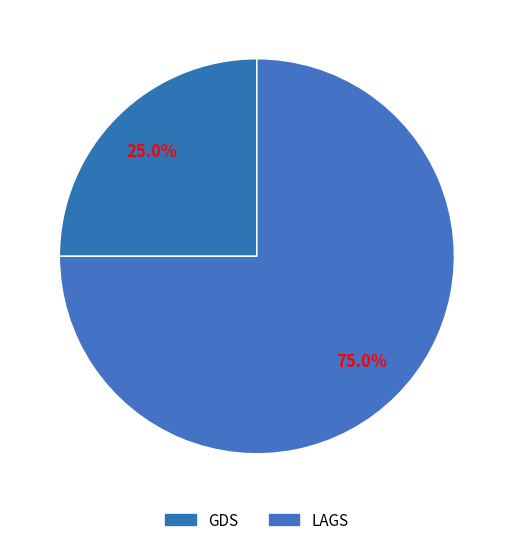

What percentage do LAGS and GDS together represent?

100.0%